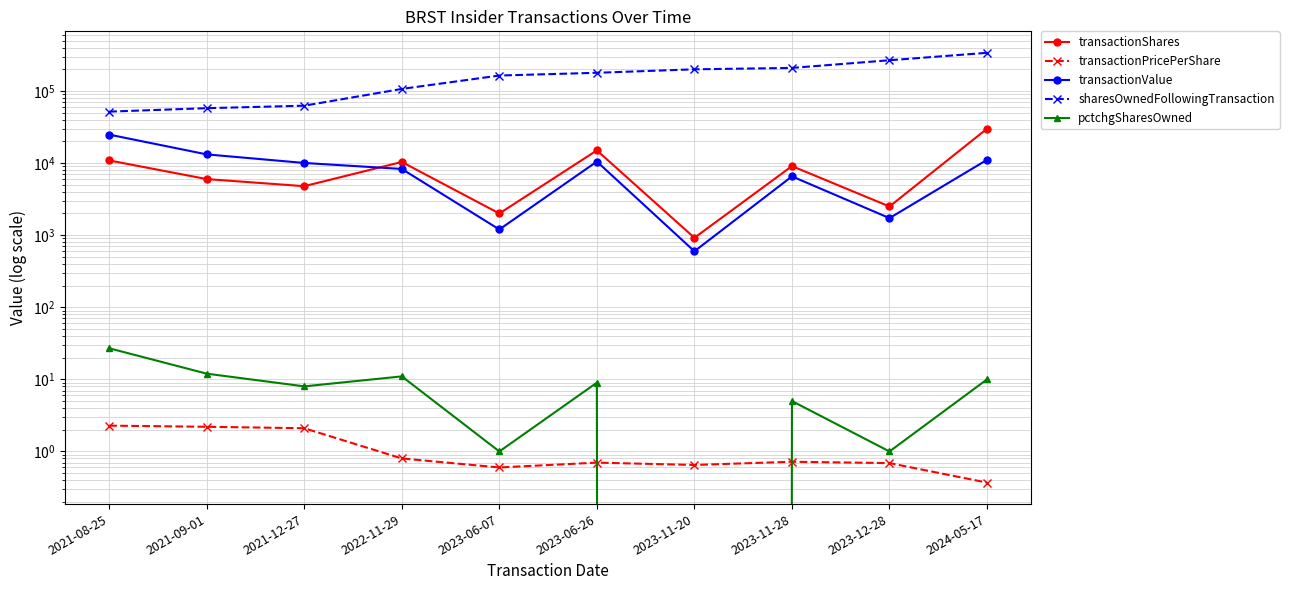

True or false: pctchgSharesOwned has a value of 1.3 at 2023-11-28.

False